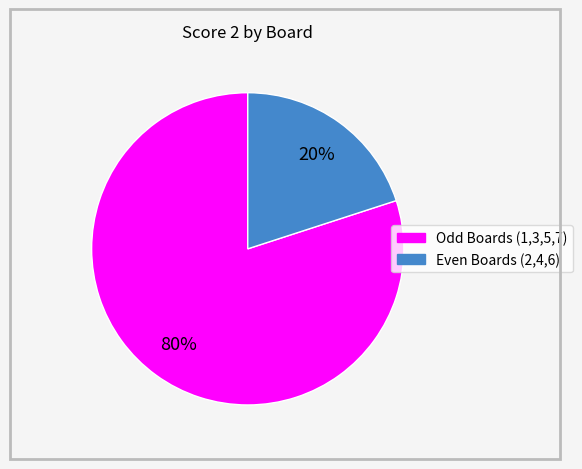

To the nearest percent, what is the difference between the largest and smallest slice percentages?

60%